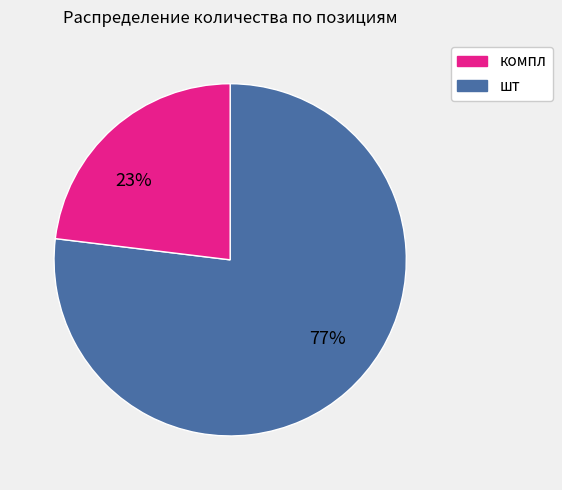

Is there any slice that represents more than half of the pie?

Yes